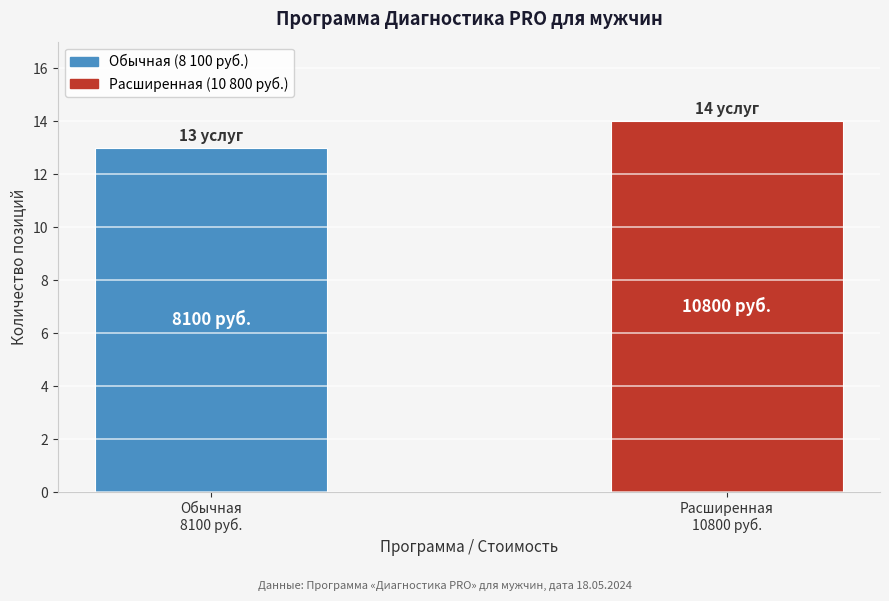

Reading left to right, transcribe all the data shown in this chart.

13	14